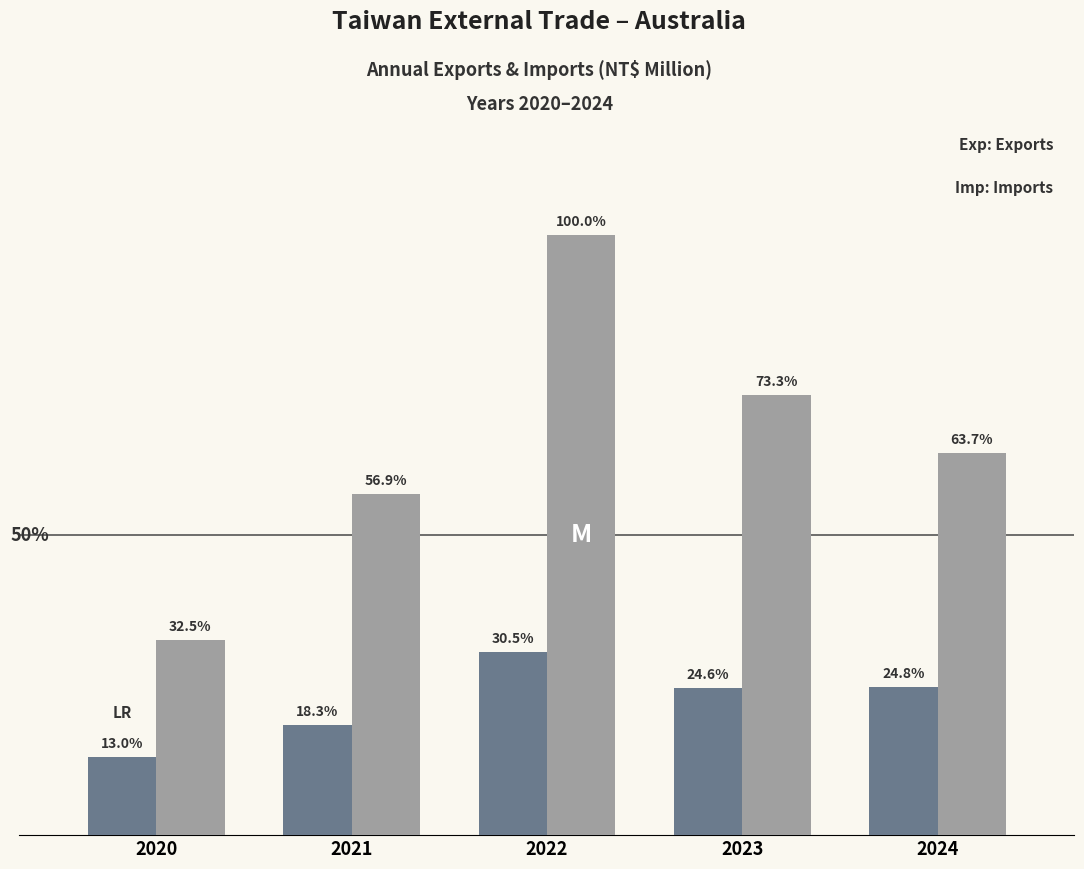

Reading left to right, list all the values displayed in this chart.

Exports: 95593	134563	224341	180388	181929
Imports: 238627	418002	734534	538328	467858